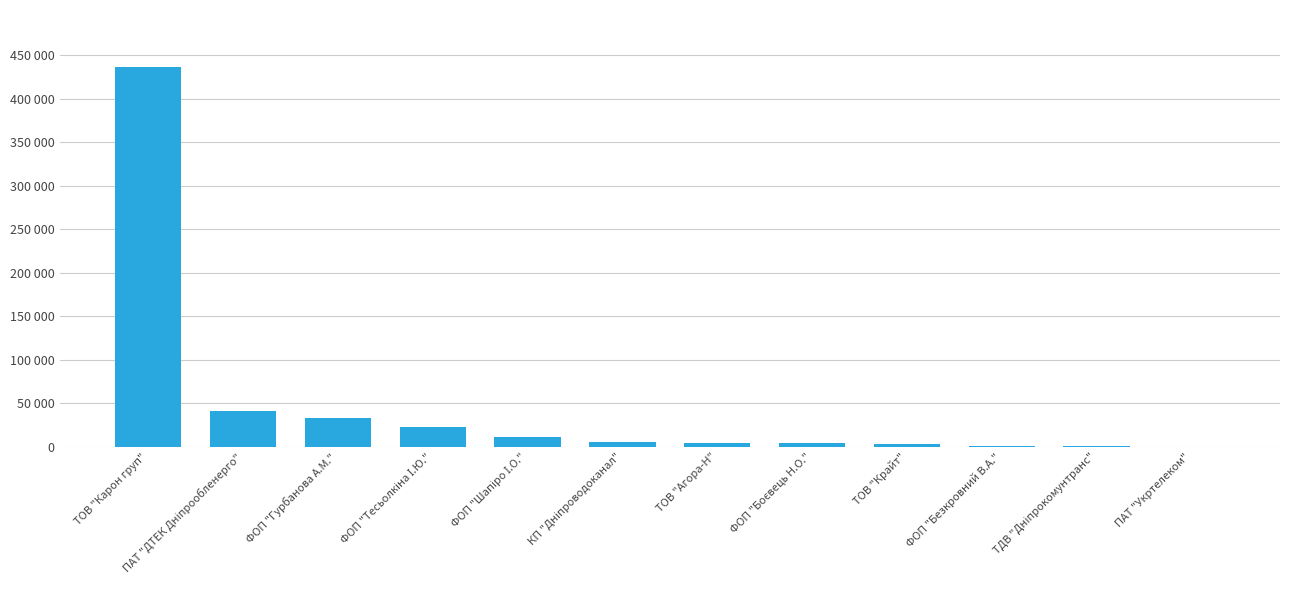

Are the bars horizontal?

No